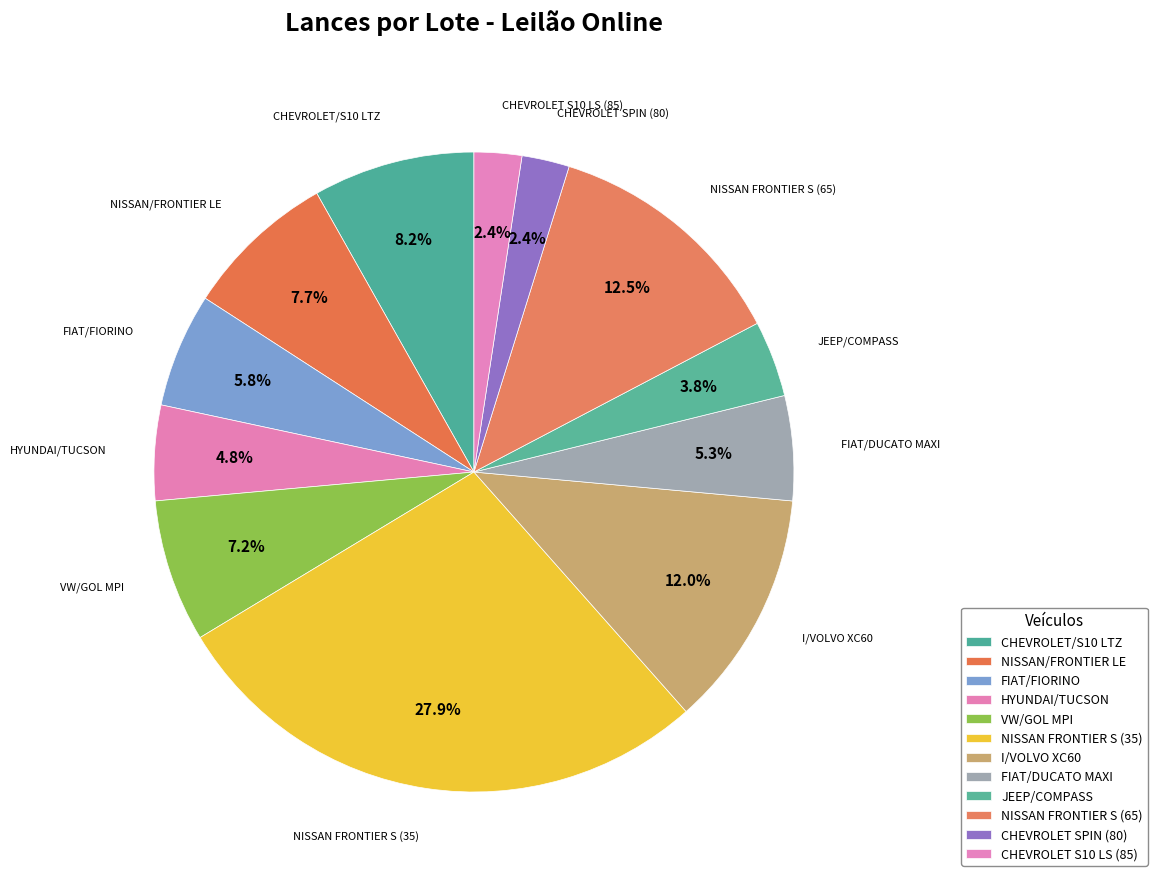

How many slices are in this pie chart?

12